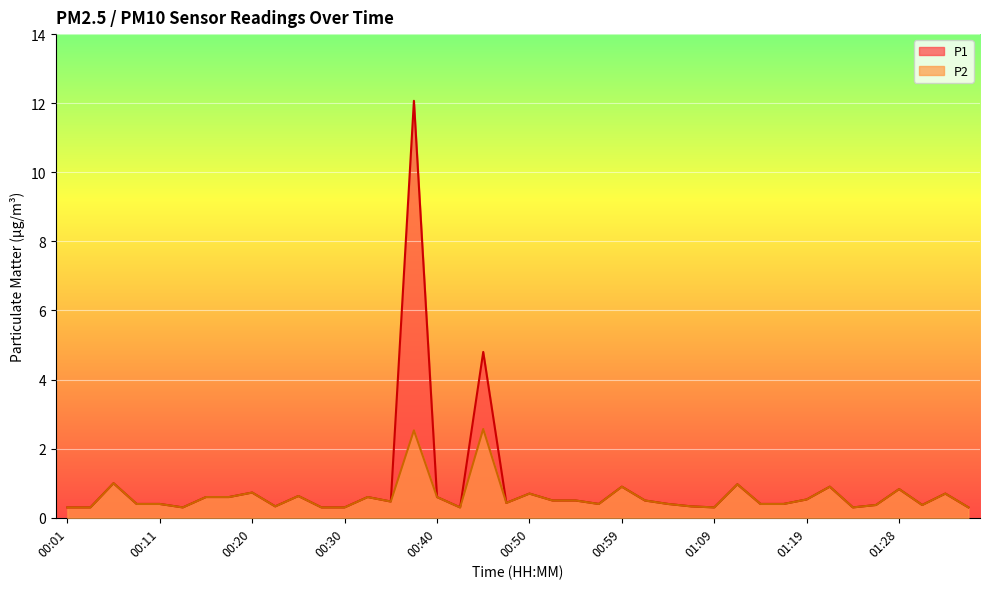

What position from the right is 00:13?

35